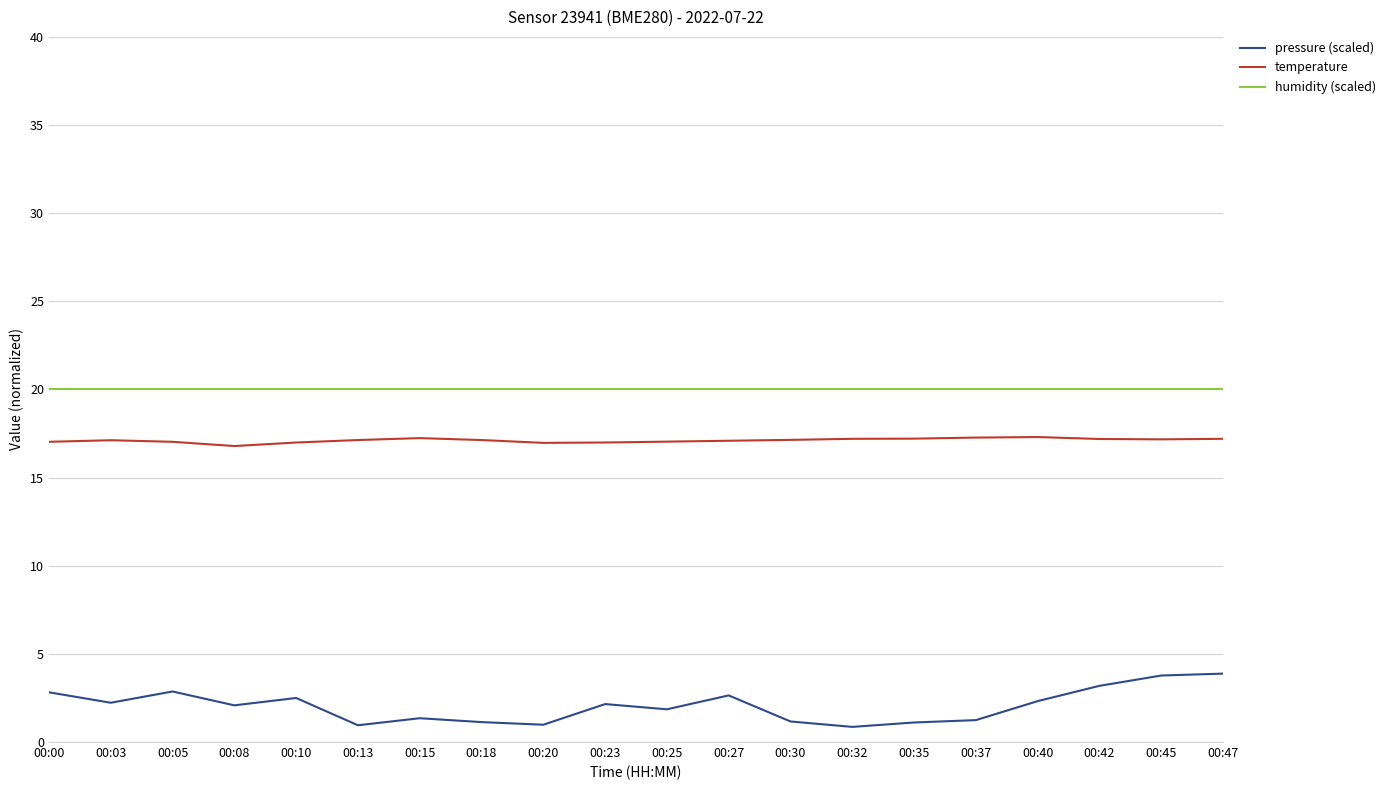

In pressure (scaled), how many points are higher than both neighbors (excluding endpoints)?

5